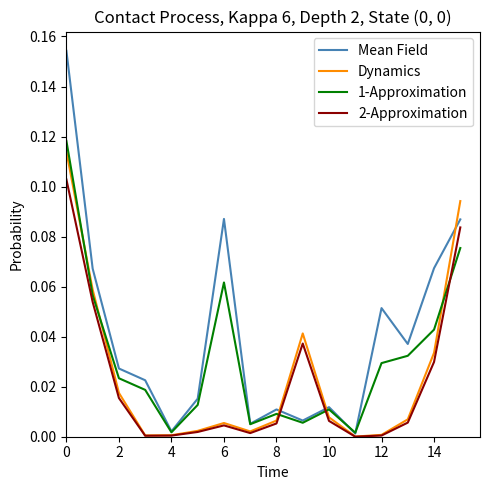

Count the number of categories in the chart.

16